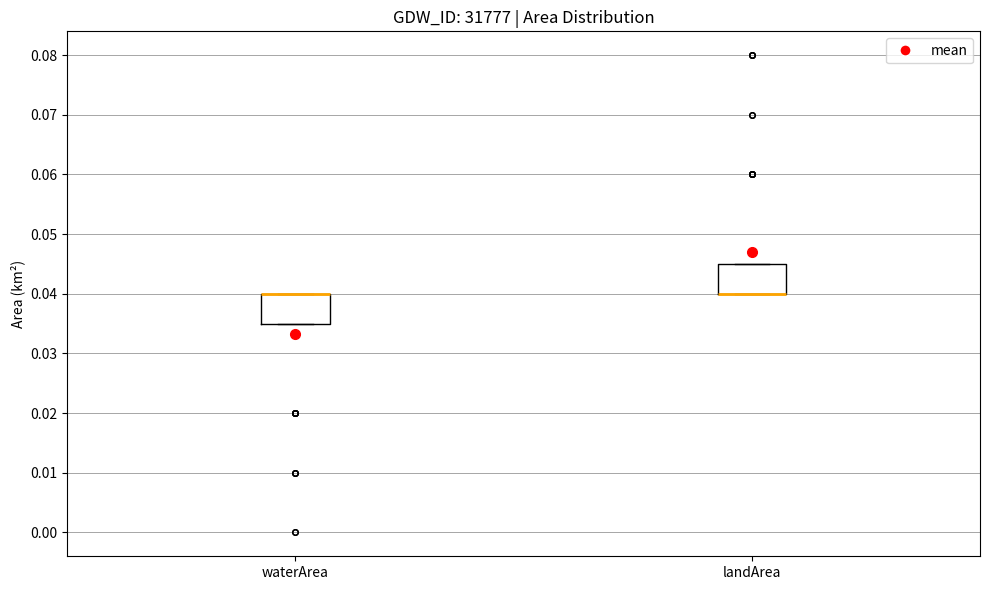

Reading left to right, read every box against the y-axis: the position of its median line, the range the box covers, and the ends of its whiskers. The values are not printed on the chart, so give them approximately, as read against the axis.

waterArea: median 0.040 (drawn on the box's upper edge), box 0.035 to 0.040, whiskers 0.035 to 0.040
landArea: median 0.040 (drawn on the box's lower edge), box 0.040 to 0.045, whiskers 0.040 to 0.045